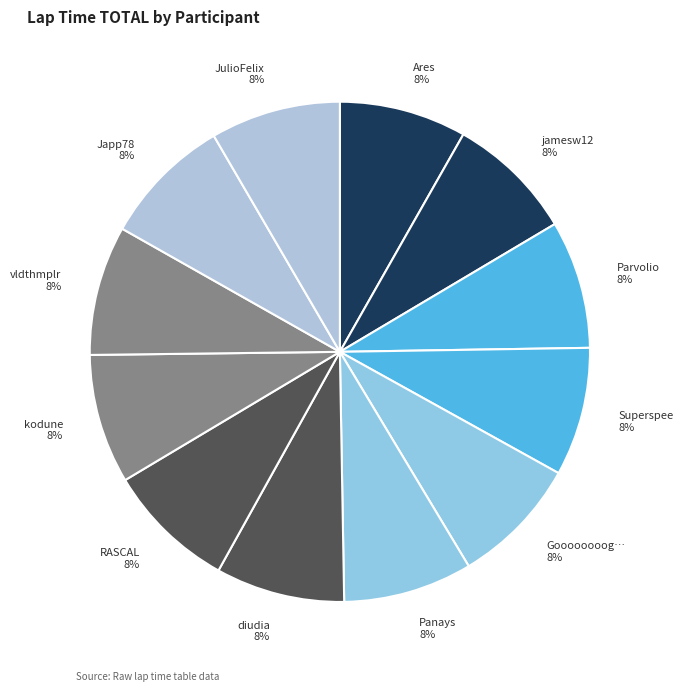

The vldthmplr 8% slice represents 8% of the pie. True or false?

True